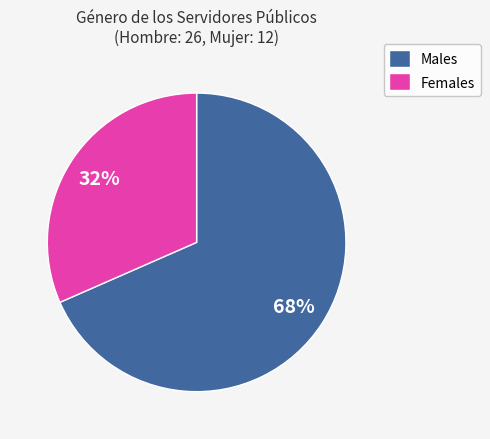

Between Males and Females, which is larger?

Males